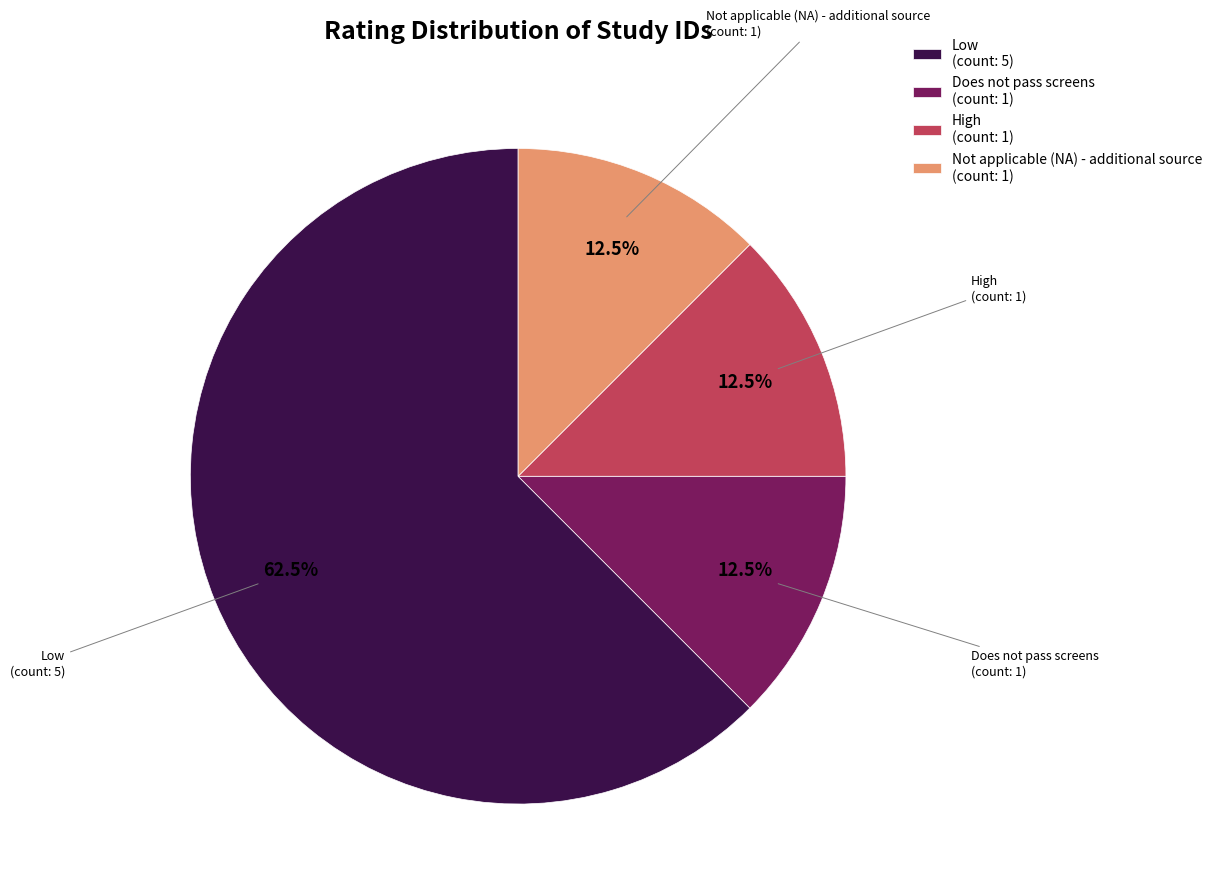

Is the sum of High and Low greater than half?

Yes